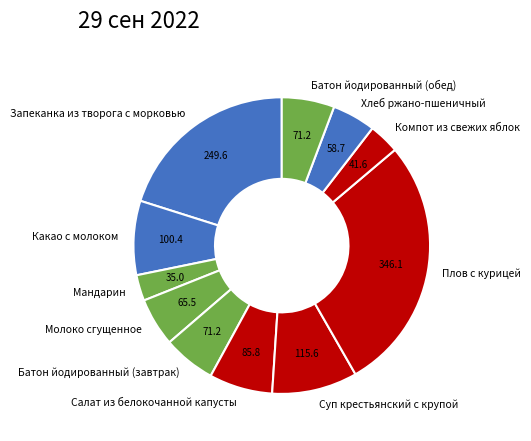

Does Салат из белокочанной капусты account for over 50% of the chart?

No